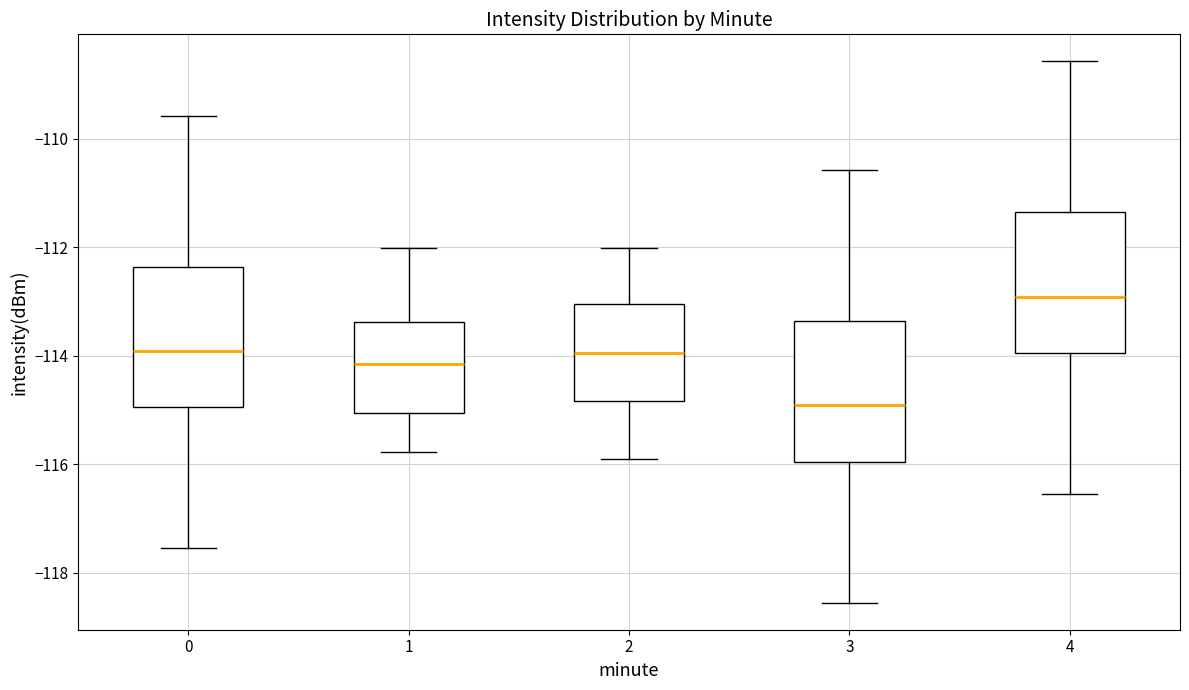

Where is the upper edge of the box at x = 0 on the y-axis? The values are not printed on the chart, so give them approximately, as read against the axis.

-112.4